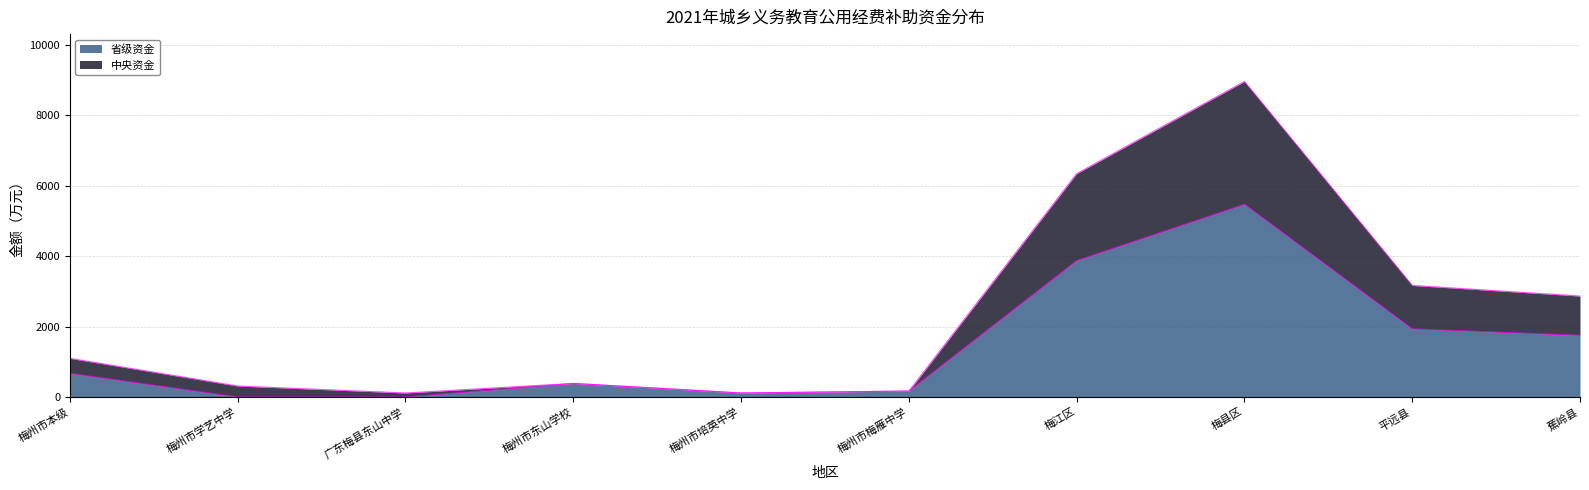

Is it true that 省级资金 equals 386 at 梅州市东山学校?

True